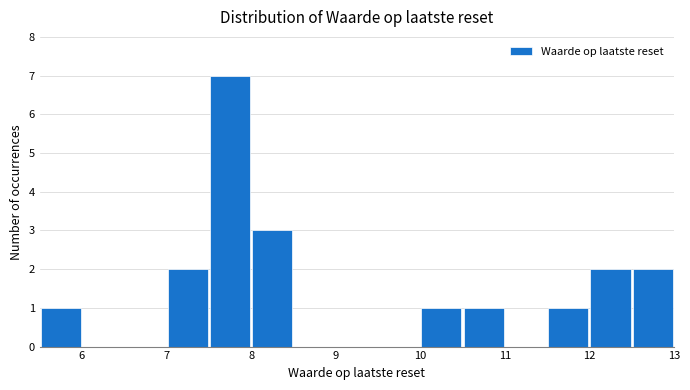

What is the height of the bar covering 7.5 to 8.0 on the x-axis? The values are not printed on the chart, so give them approximately, as read against the axis.

7